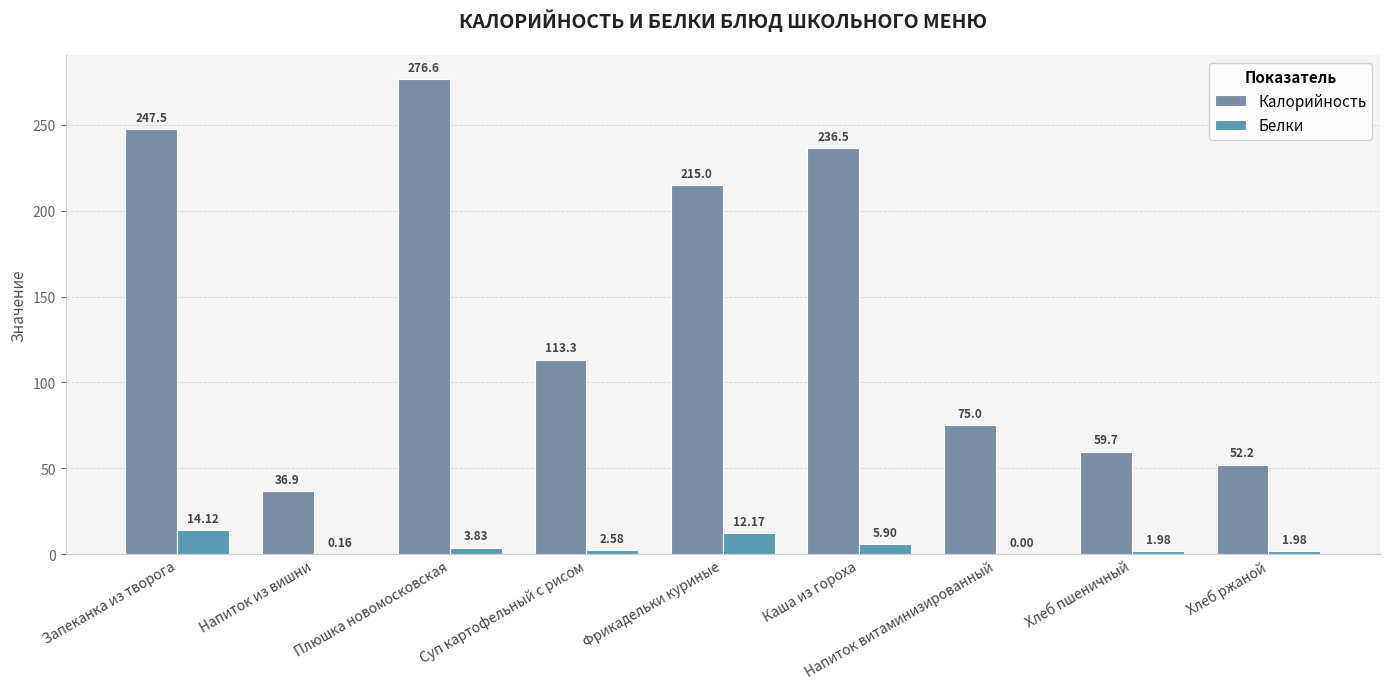

List the labels in order of Калорийность value, largest first.

Плюшка новомосковская, Запеканка из творога, Каша из гороха, Фрикадельки куриные, Суп картофельный с рисом, Напиток витаминизированный, Хлеб пшеничный, Хлеб ржаной, Напиток из вишни